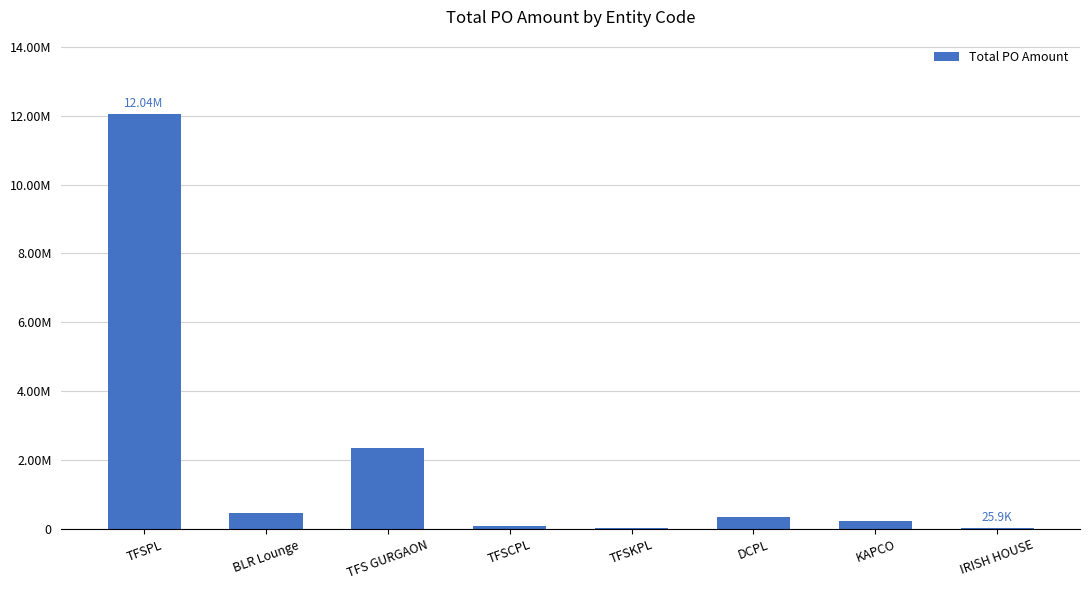

Are the bars grouped side by side (vs. stacked)?

No